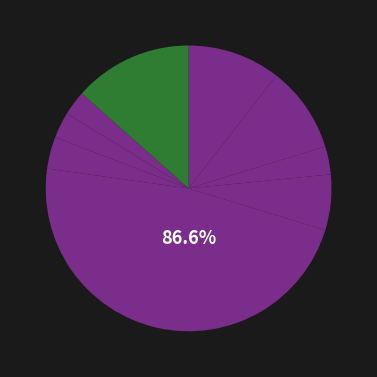

Rank the categories by value from highest to lowest.

Плов, Сок яблоко, Каша кукурузная, Молоко кипяченое, Борщ с фасолью, Вафли сливочные, Батон с изюмом, Хлеб пшеничный, Хлеб бородинский